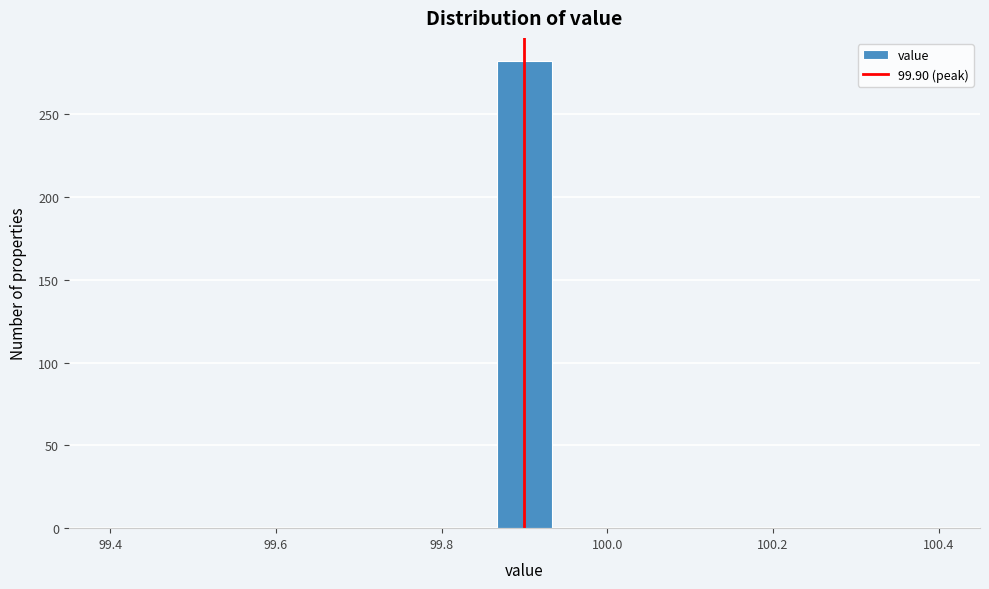

Around what value on the x-axis is the tallest bar? Give the approximate position of its centre, as read against the axis.

99.90